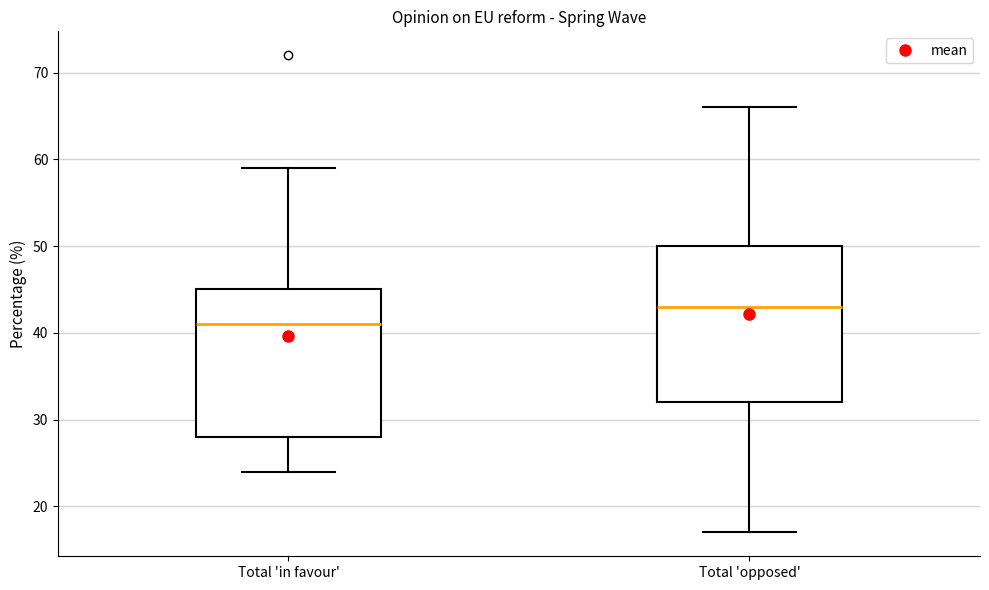

Which box's median line is the lowest?

Total 'in favour'